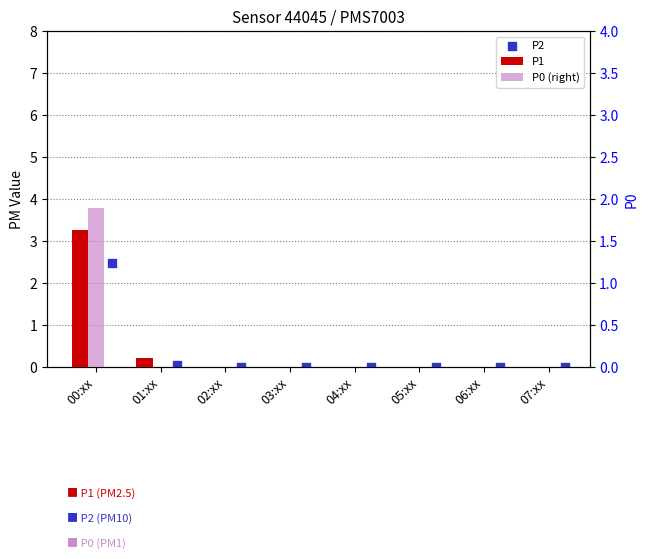

At which category is the sum across all series the highest?

00:xx